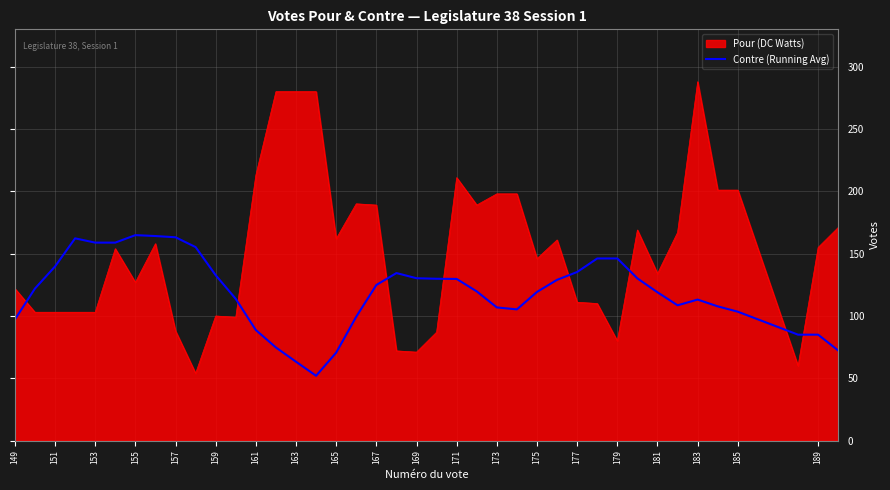

Does the chart display data point markers on the line(s)?

No